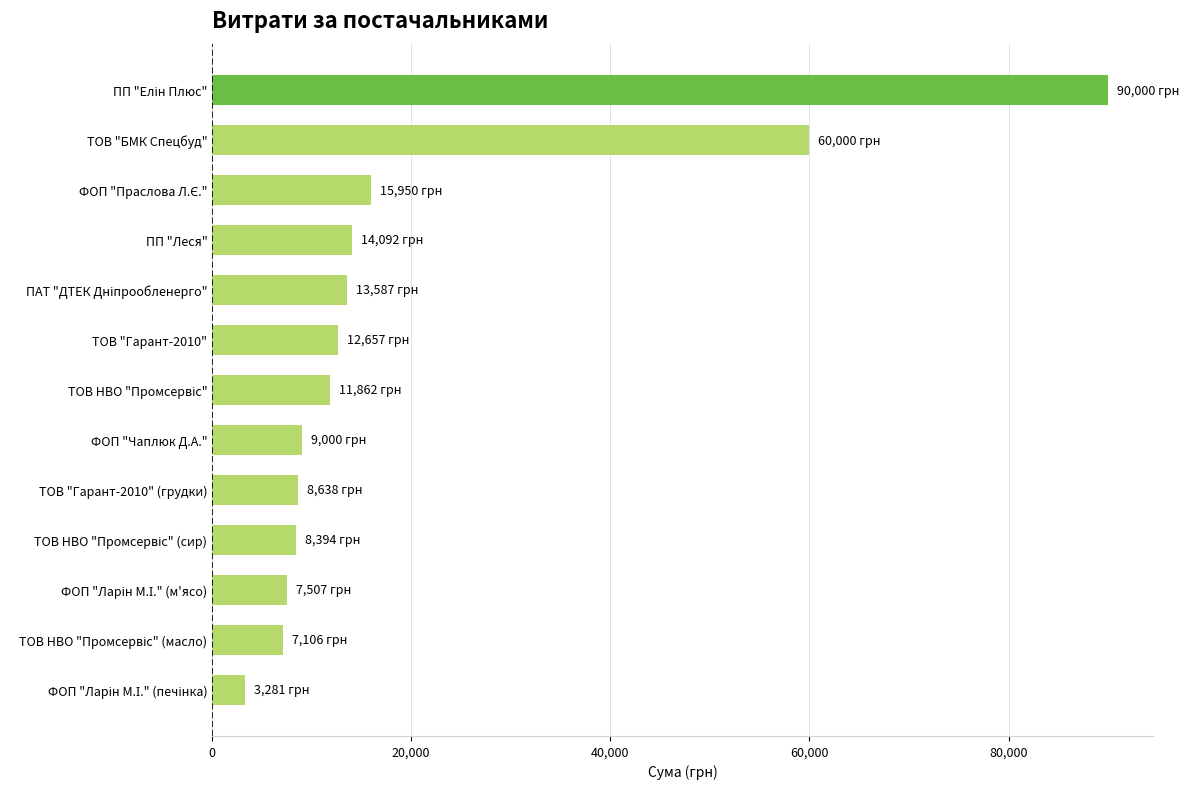

Which has a higher value, ТОВ "Гарант-2010" (грудки) or ТОВ "БМК Спецбуд"?

ТОВ "БМК Спецбуд"